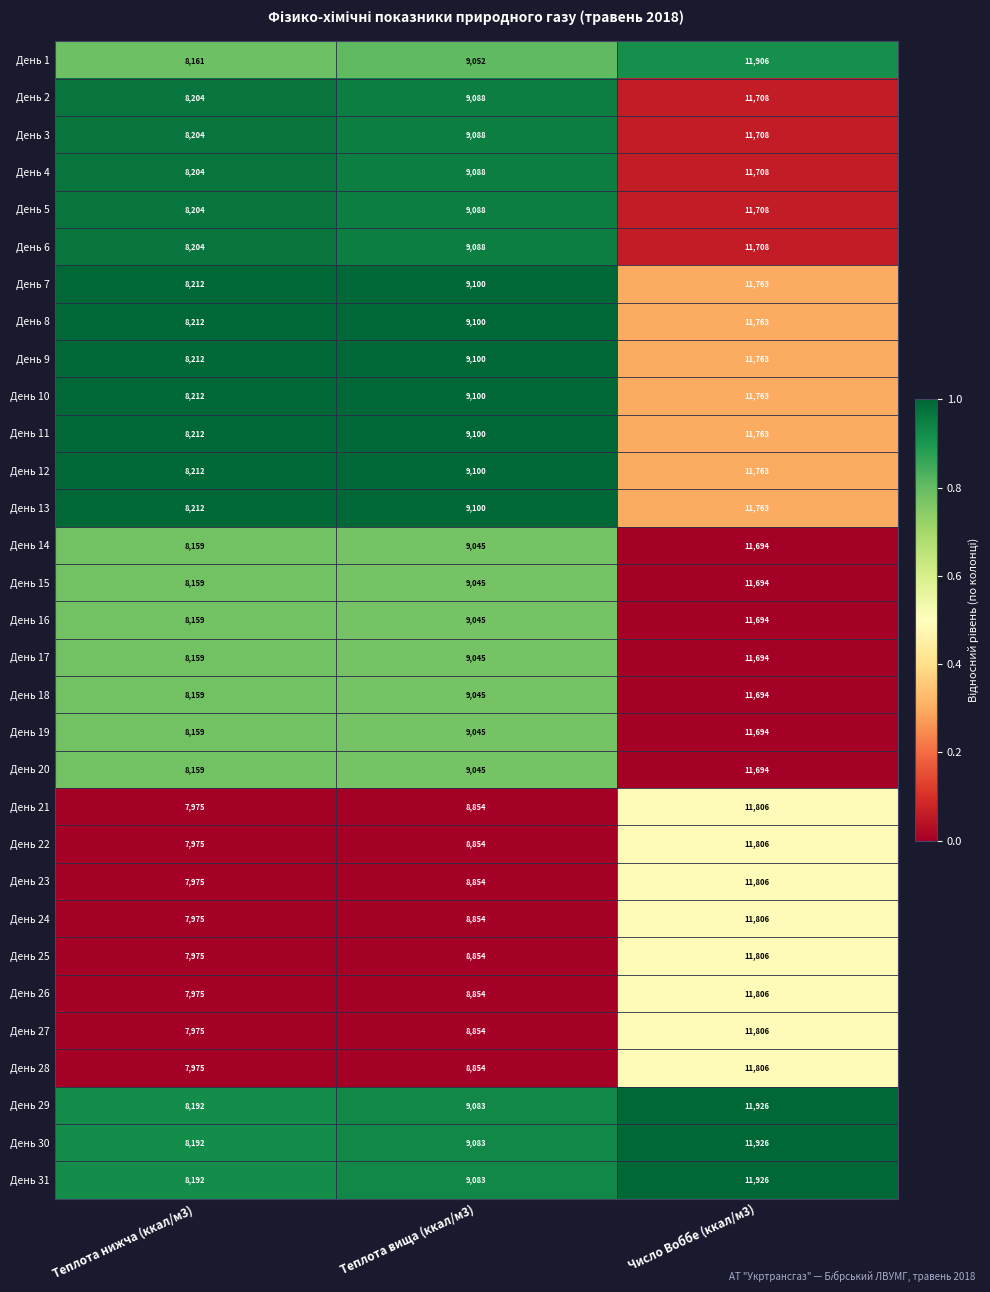

What is the maximum value shown in the chart?

11926